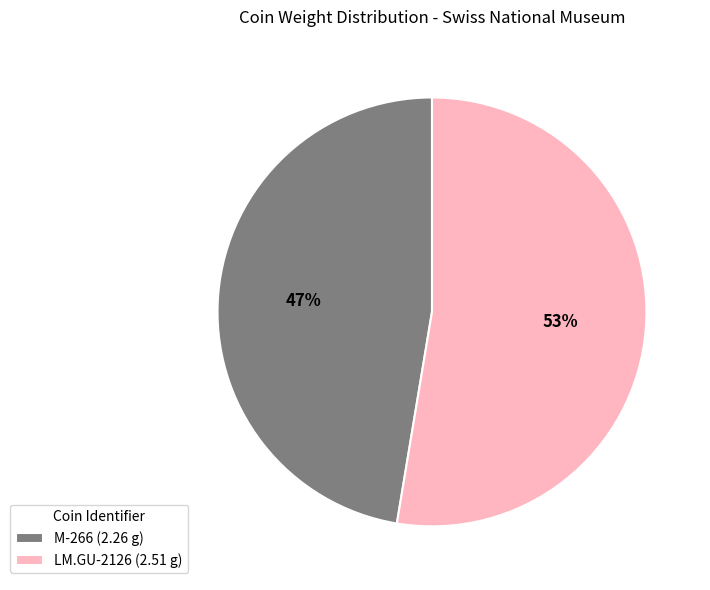

Which category accounts for the majority?

LM.GU-2126